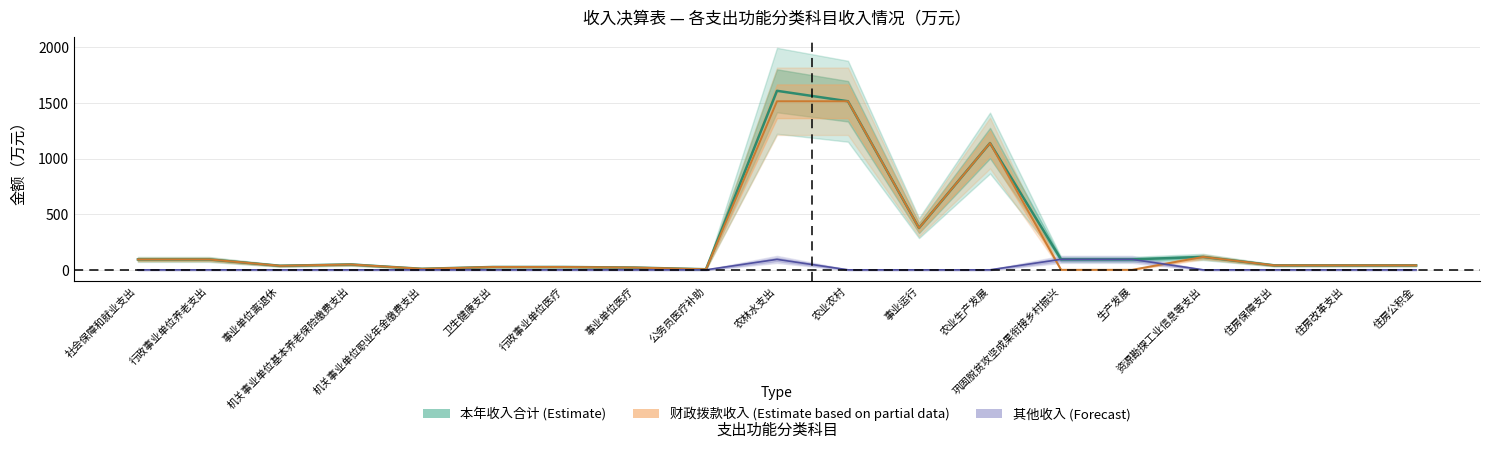

List the labels in order of 本年收入合计 value, largest first.

农林水支出, 农业农村, 农业生产发展, 事业运行, 资源勘探工业信息等支出, 巩固脱贫攻坚成果衔接乡村振兴, 生产发展, 社会保障和就业支出, 行政事业单位养老支出, 机关事业单位基本养老保险缴费支出, 住房保障支出, 住房改革支出, 住房公积金, 事业单位离退休, 卫生健康支出, 行政事业单位医疗, 事业单位医疗, 机关事业单位职业年金缴费支出, 公务员医疗补助